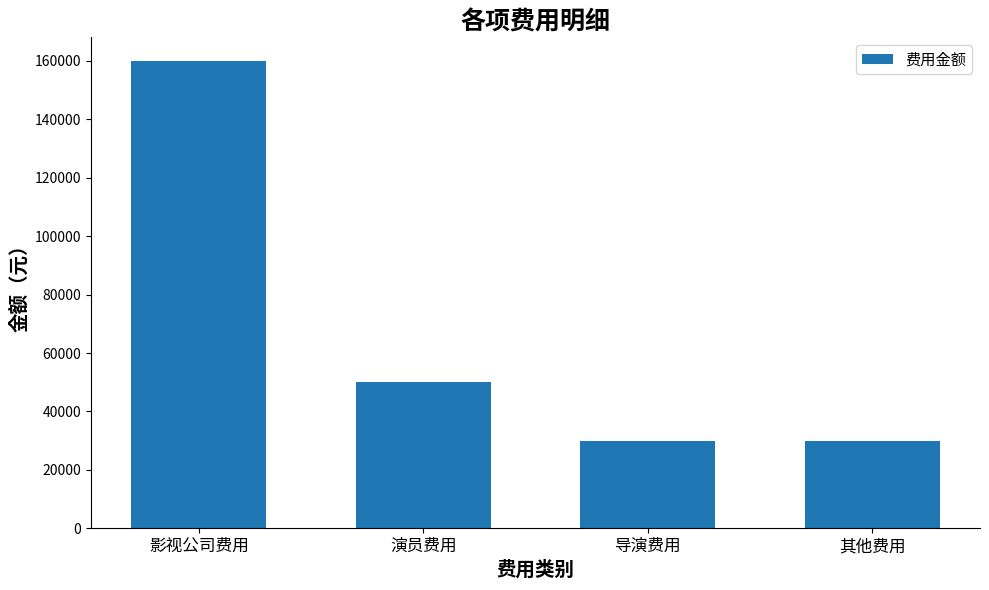

How many data points are less than 50000?

2